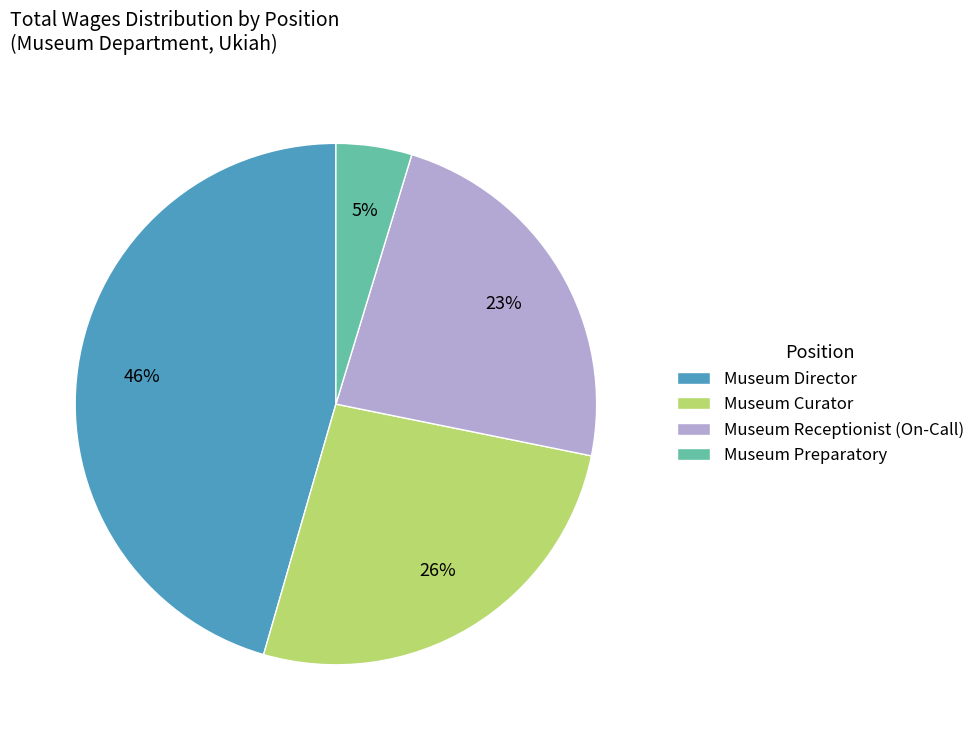

To the nearest percent, what is the average slice percentage?

25%